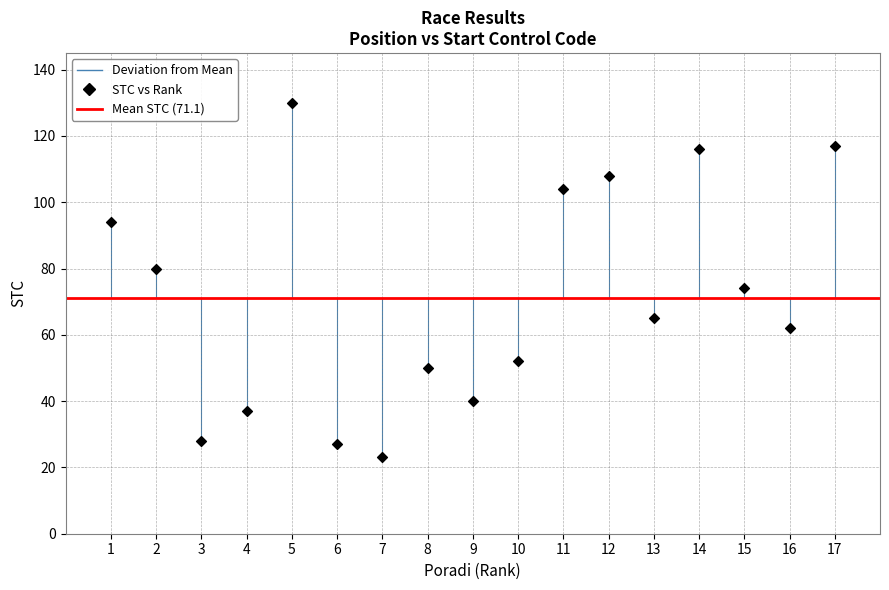

What is the range of Y values (max minus min)?

107